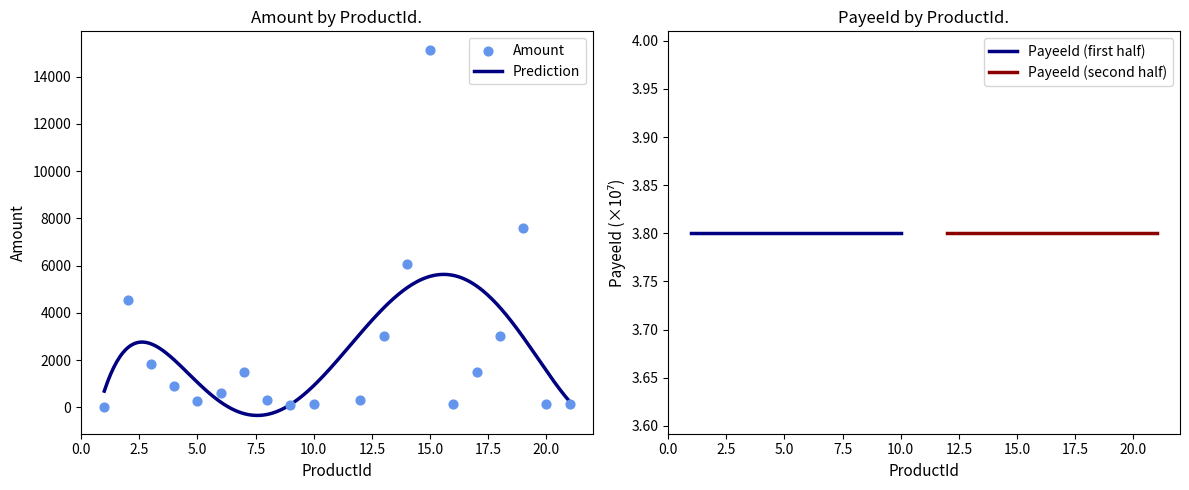

What is the change in value from 2 to 12?

-4240